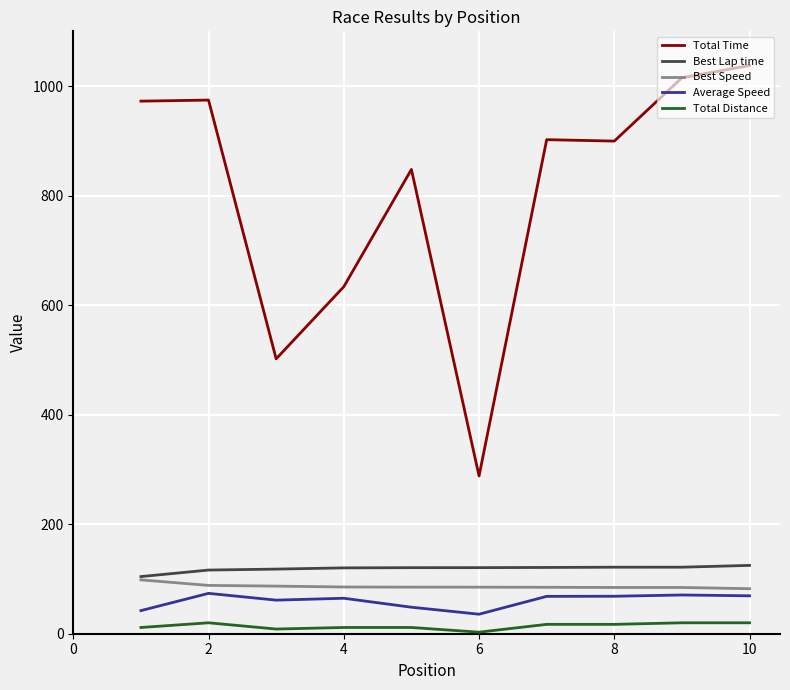

True or false: Total Distance and Best Lap time intersect in this chart.

False